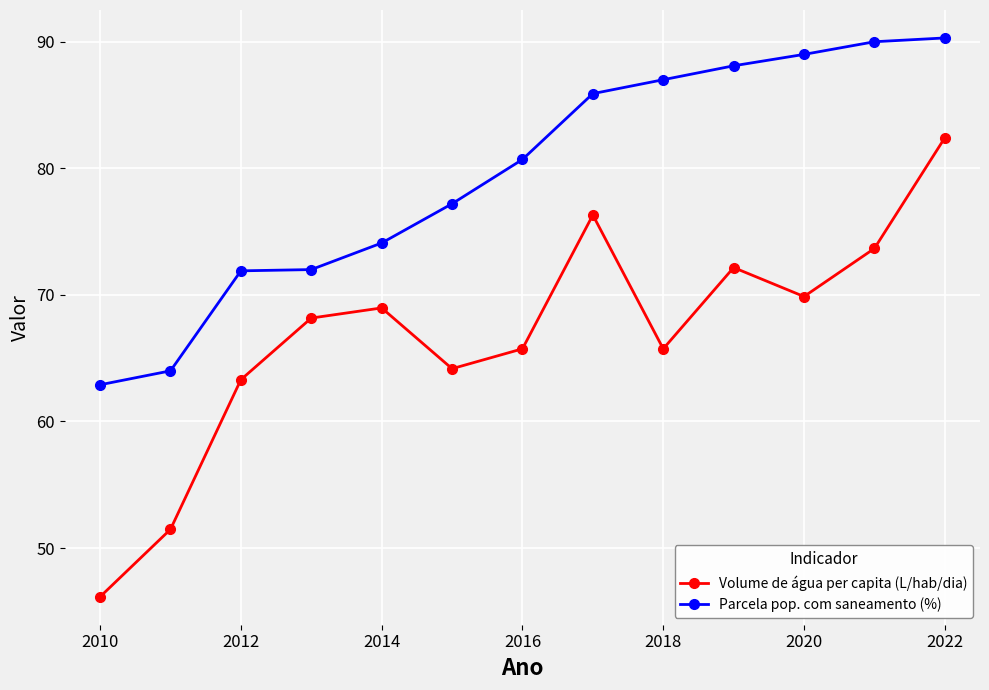

True or false: Volume de água per capita (L/hab/dia) has more than 0 interior local peaks.

True